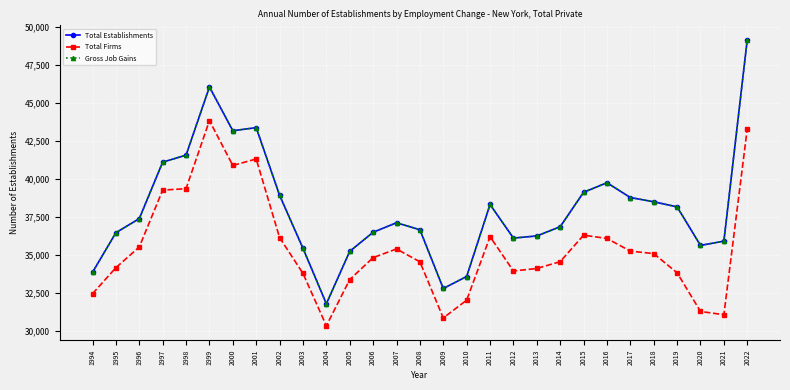

Is this an area chart (filled region under the line)?

No